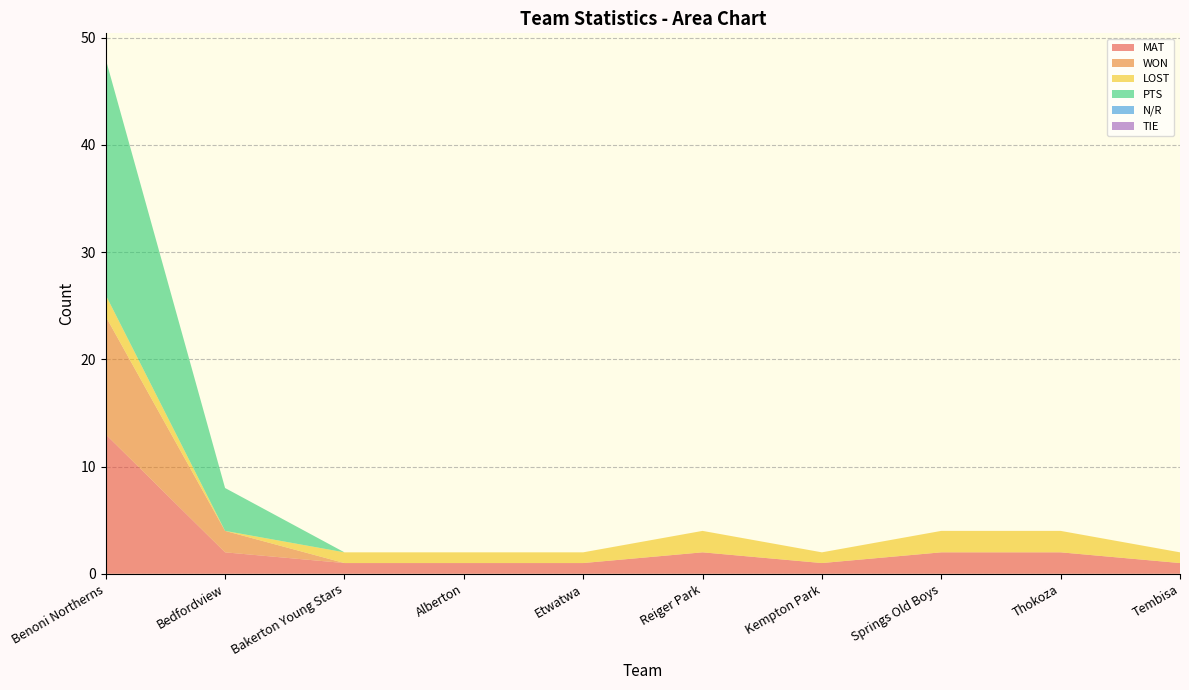

Reading left to right, what are all the values shown in this chart?

MAT: Benoni Northerns=13	Bedfordview=2	Bakerton Young Stars=1	Alberton=1	Etwatwa=1	Reiger Park=2	Kempton Park=1	Springs Old Boys=2	Thokoza=2	Tembisa=1
WON: Benoni Northerns=11	Bedfordview=2	Bakerton Young Stars=0	Alberton=0	Etwatwa=0	Reiger Park=0	Kempton Park=0	Springs Old Boys=0	Thokoza=0	Tembisa=0
LOST: Benoni Northerns=2	Bedfordview=0	Bakerton Young Stars=1	Alberton=1	Etwatwa=1	Reiger Park=2	Kempton Park=1	Springs Old Boys=2	Thokoza=2	Tembisa=1
PTS: Benoni Northerns=22	Bedfordview=4	Bakerton Young Stars=0	Alberton=0	Etwatwa=0	Reiger Park=0	Kempton Park=0	Springs Old Boys=0	Thokoza=0	Tembisa=0
N/R: Benoni Northerns=0	Bedfordview=0	Bakerton Young Stars=0	Alberton=0	Etwatwa=0	Reiger Park=0	Kempton Park=0	Springs Old Boys=0	Thokoza=0	Tembisa=0
TIE: Benoni Northerns=0	Bedfordview=0	Bakerton Young Stars=0	Alberton=0	Etwatwa=0	Reiger Park=0	Kempton Park=0	Springs Old Boys=0	Thokoza=0	Tembisa=0